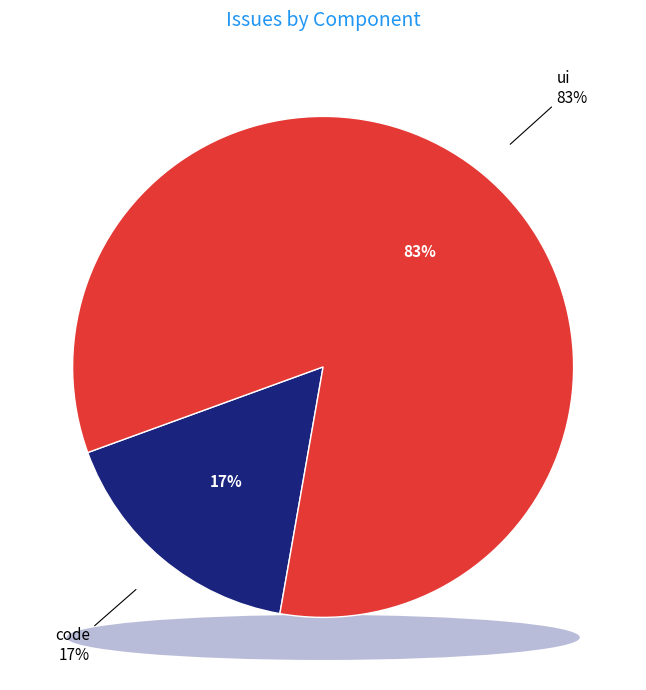

Do code and ui together represent more than half of the pie?

Yes